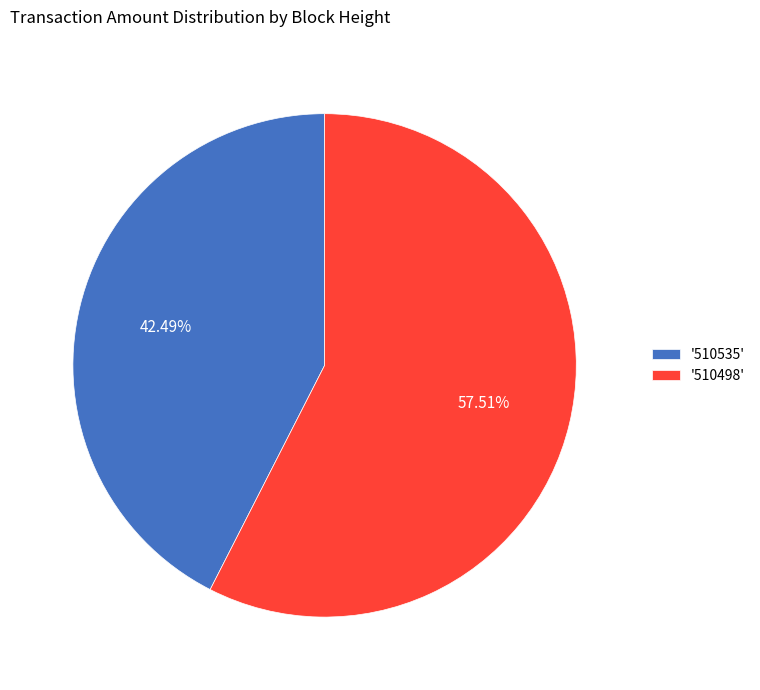

How many slices are in this pie chart?

2